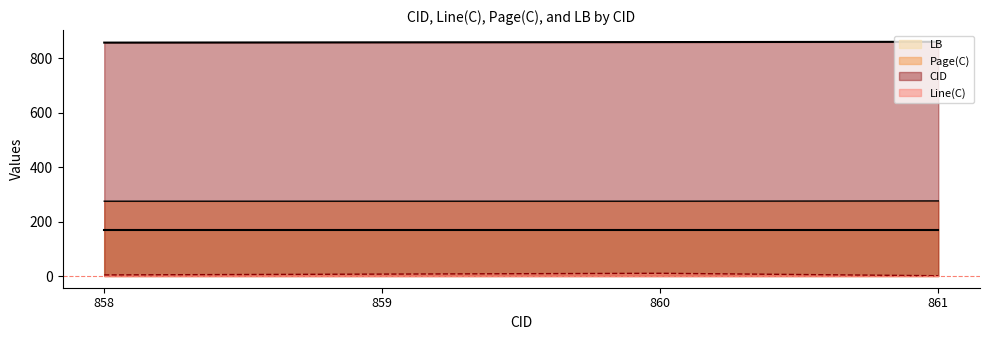

True or false: Page(C) and CID intersect in this chart.

False